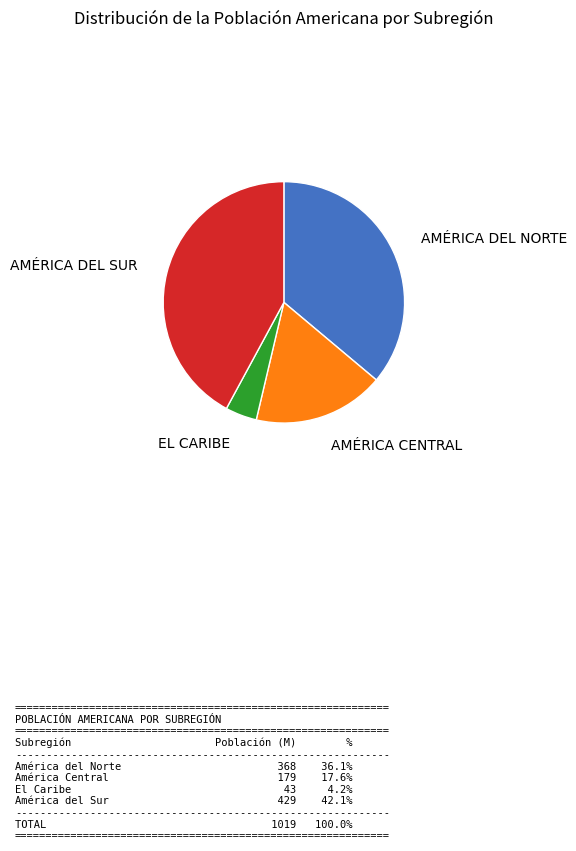

Is there a majority slice in this chart?

No